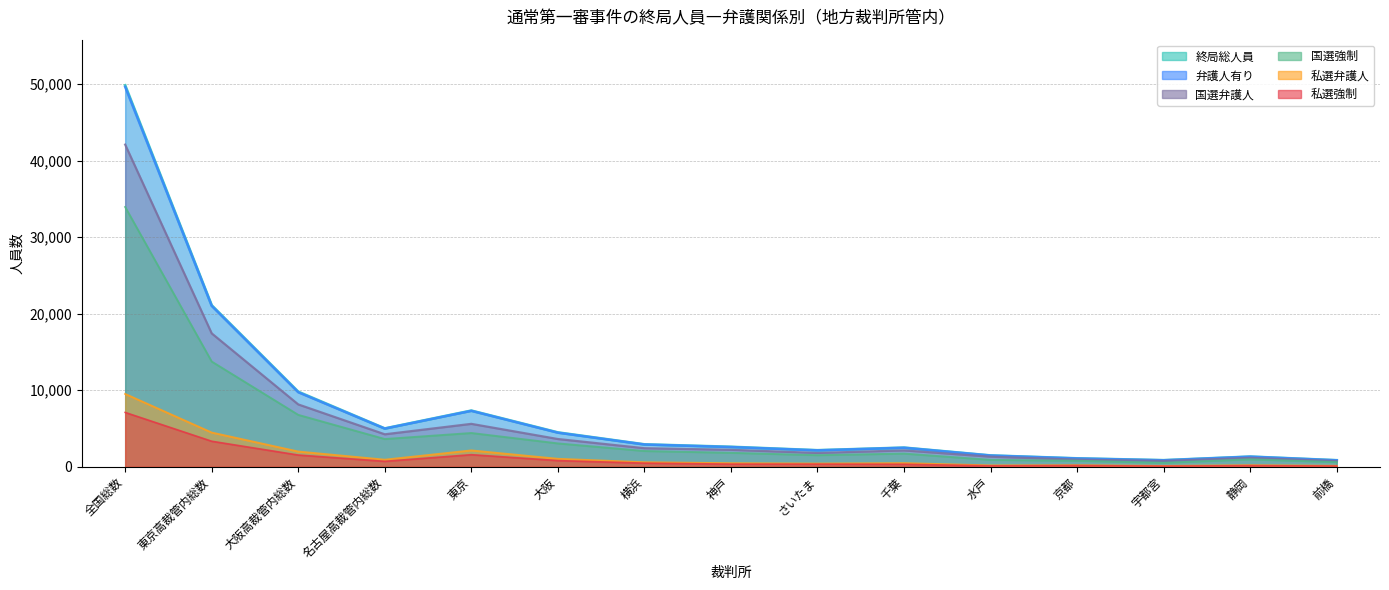

True or false: 国選強制 has more than 2 interior local peaks.

True